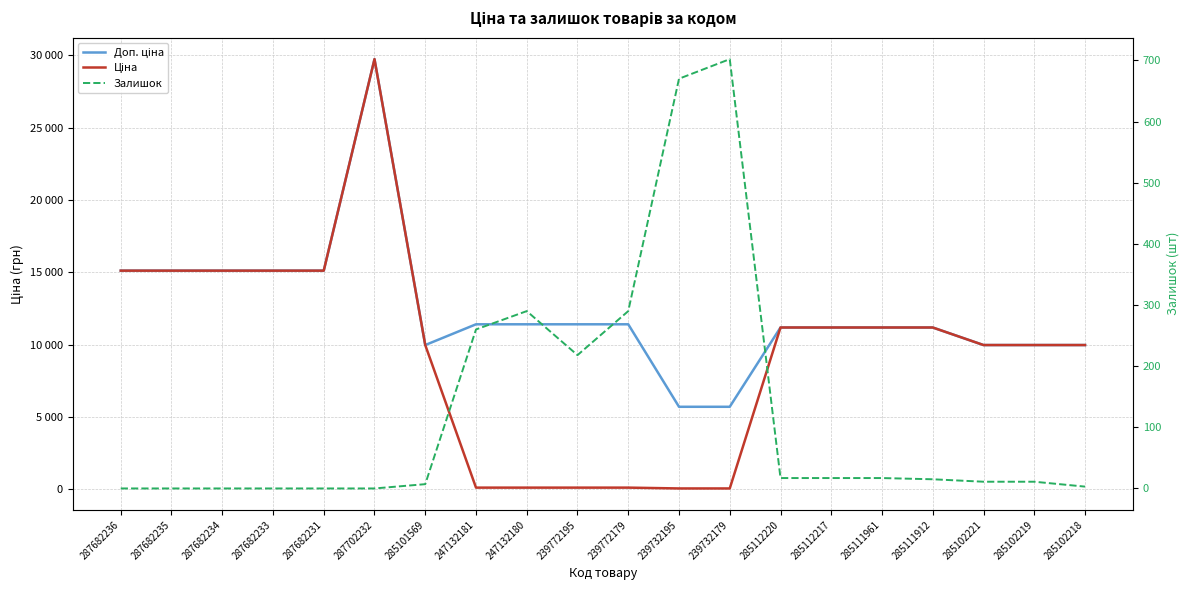

True or false: Ціна and Доп. ціна intersect in this chart.

False